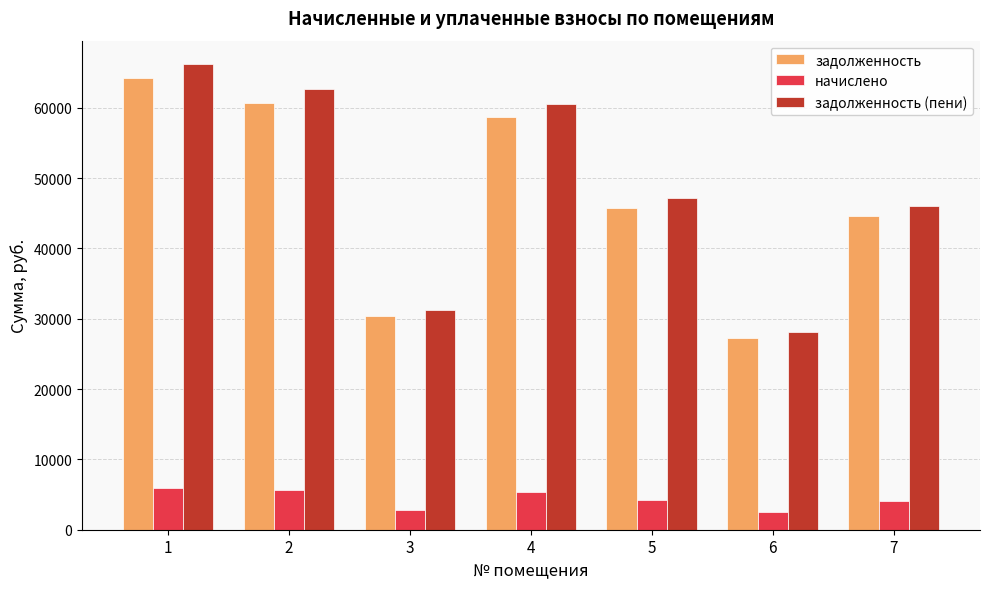

At which label is задолженность closest to 45810?

5